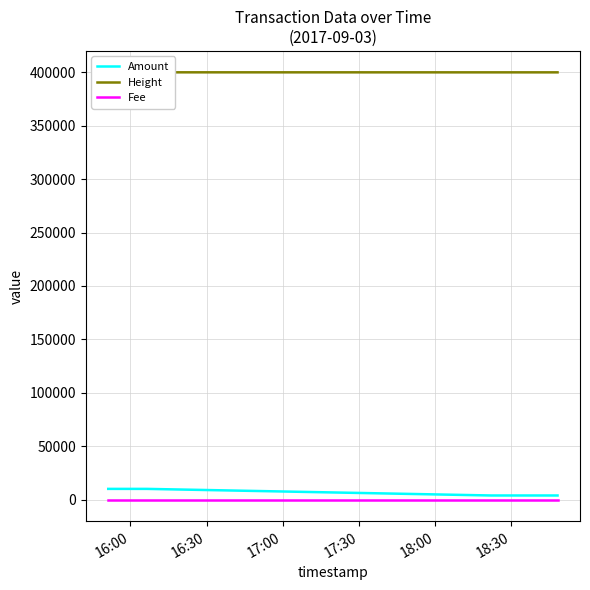

True or false: Amount and Fee cross at least once.

False